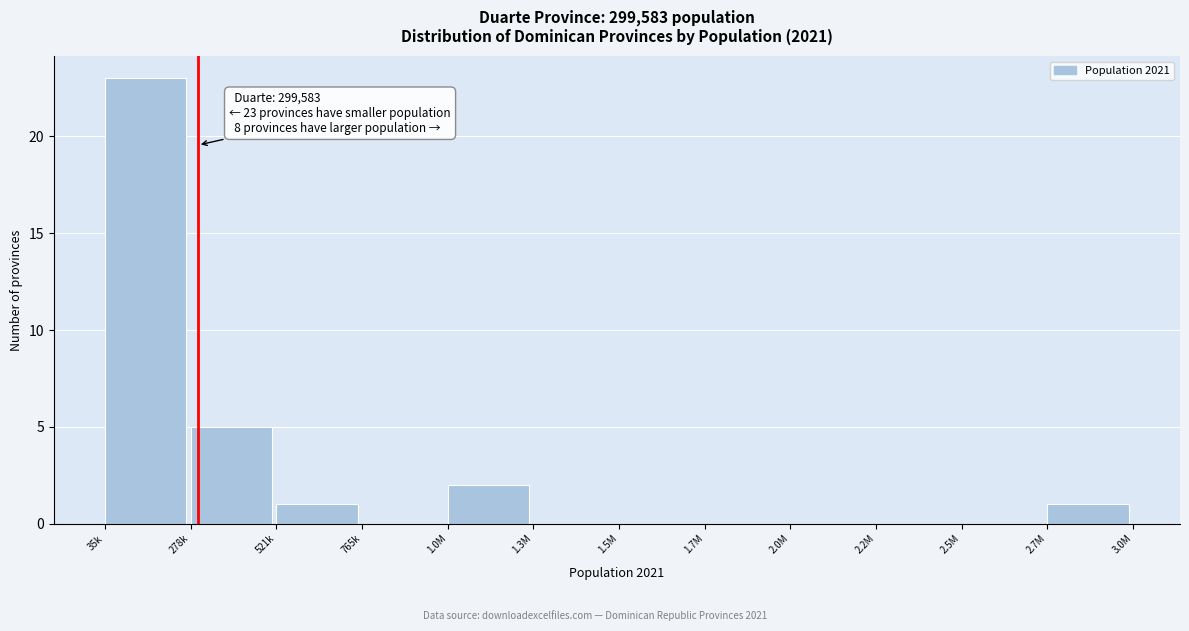

Reading left to right, extract all data points from this chart.

35k=23	278k=5	521k=1	765k=0	1.0M=2	1.3M=0	1.5M=0	1.7M=0	2.0M=0	2.2M=0	2.5M=0	2.7M=1